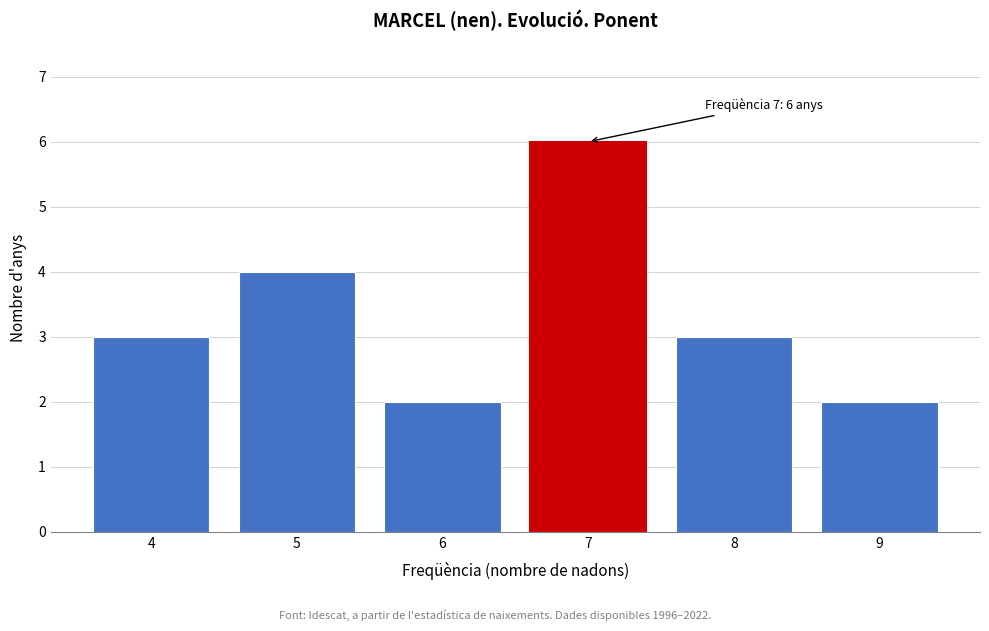

Reading left to right, extract all data points from this chart.

4=3	5=4	6=2	7=6	8=3	9=2